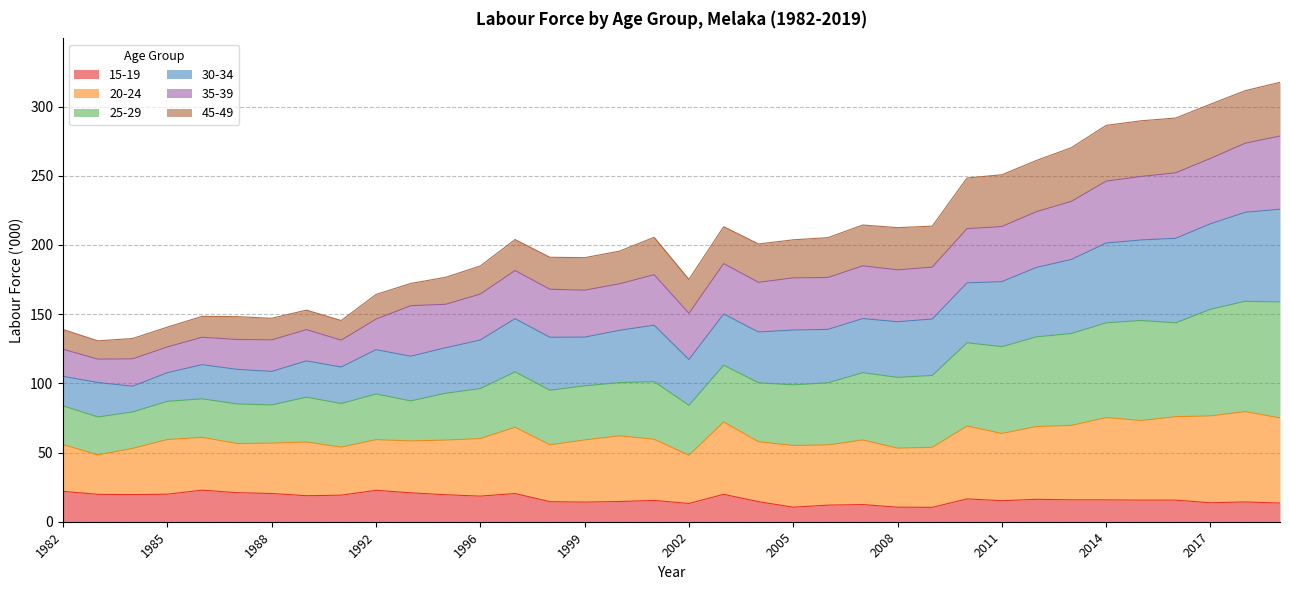

What is the lowest value of the 15-19 series?

10.4